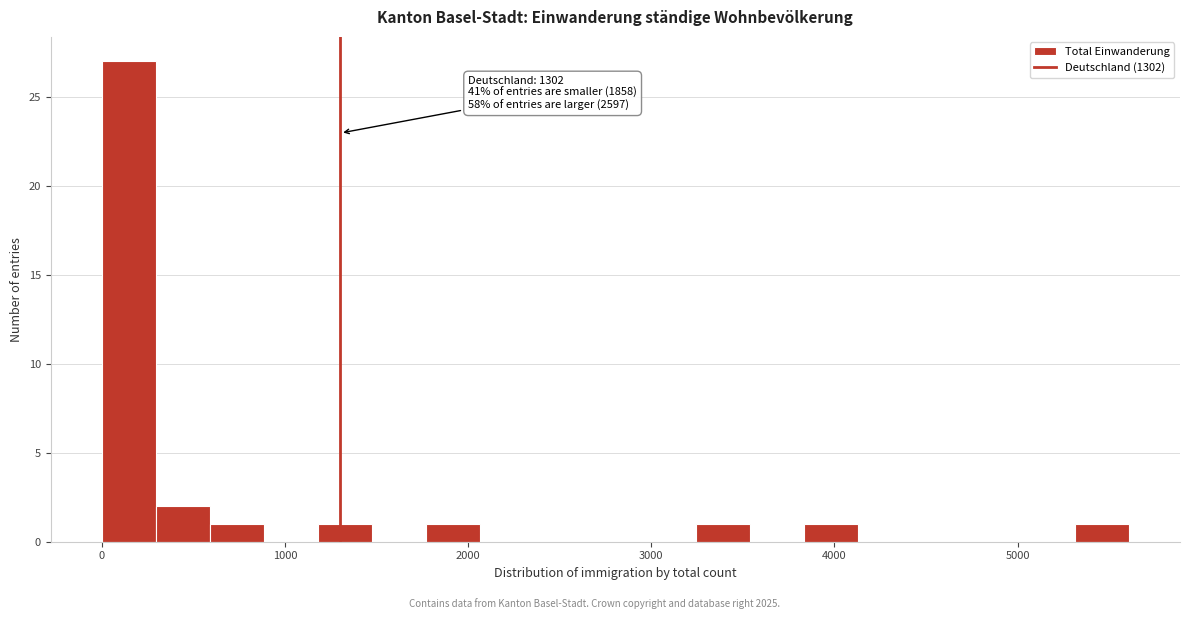

Read against the x-axis, roughly where is the centre of the tallest bar?

100